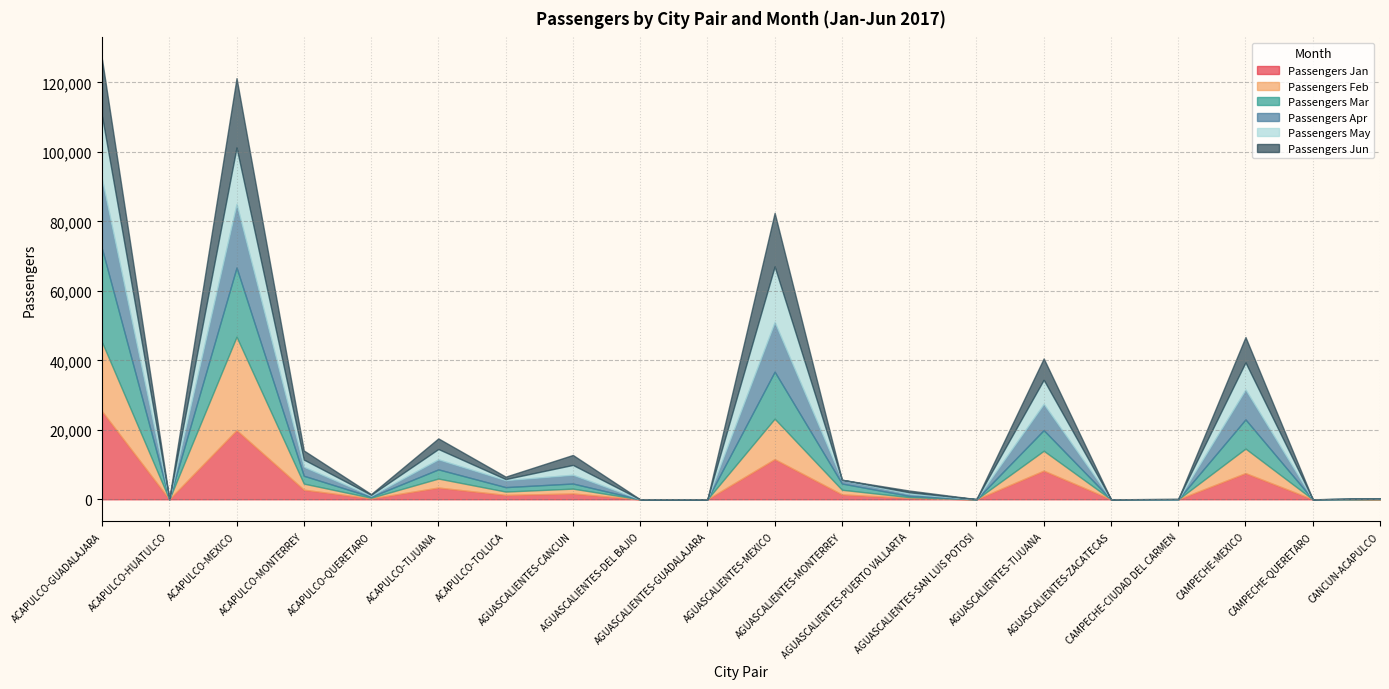

What is the sum of the Passengers Feb values at CAMPECHE-QUERETARO and AGUASCALIENTES-MEXICO?

11648